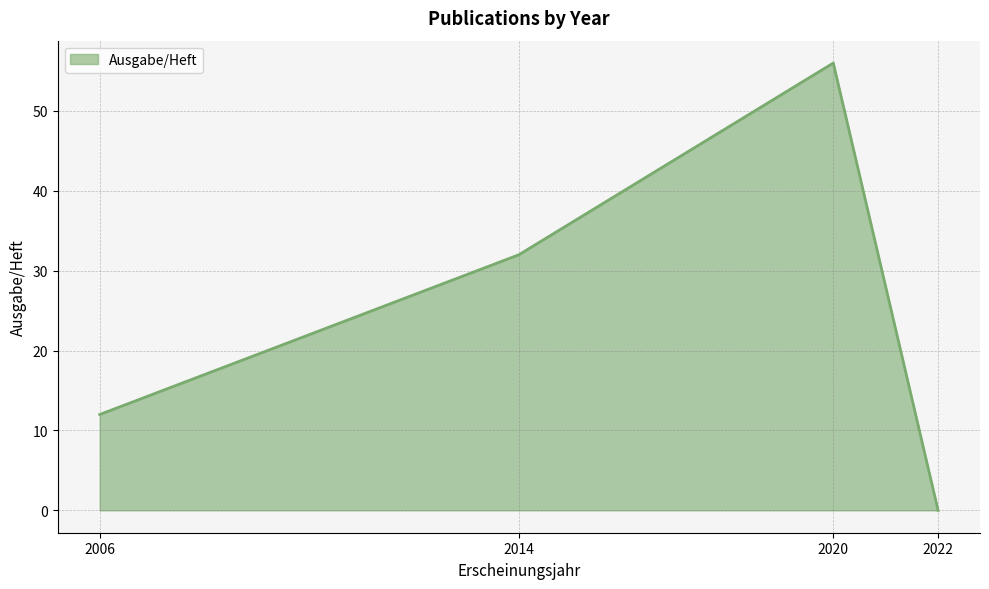

Which label corresponds to the largest value in the chart?

2020